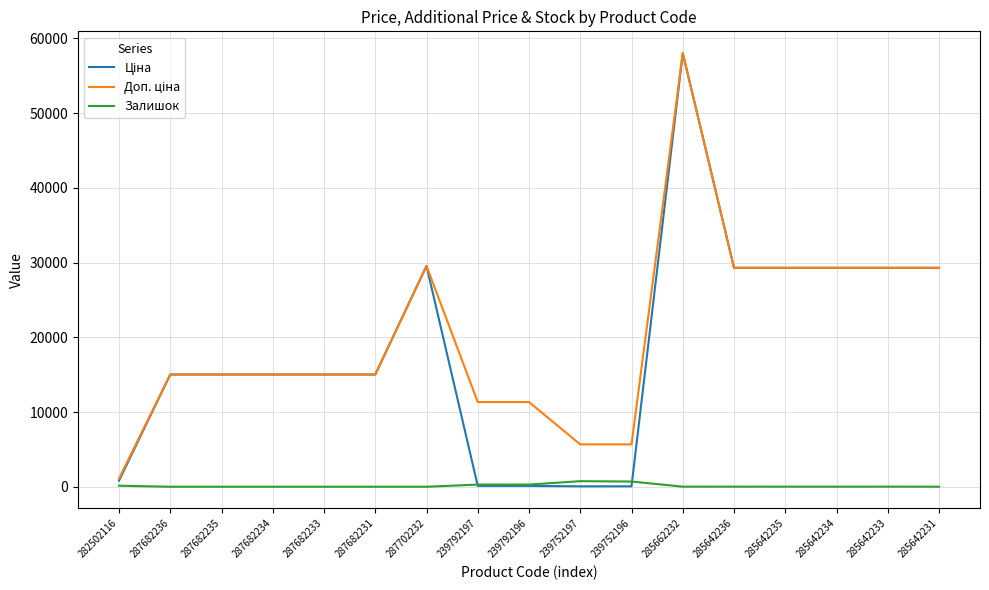

True or false: Залишок has more than 0 interior local peaks.

True